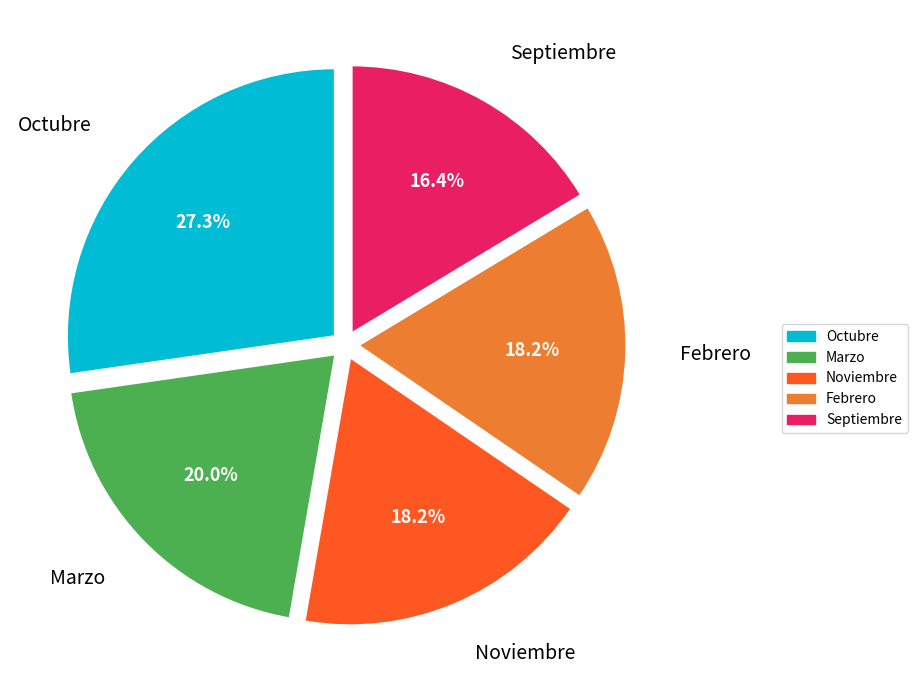

How much of the chart is everything except Marzo?

80.0%